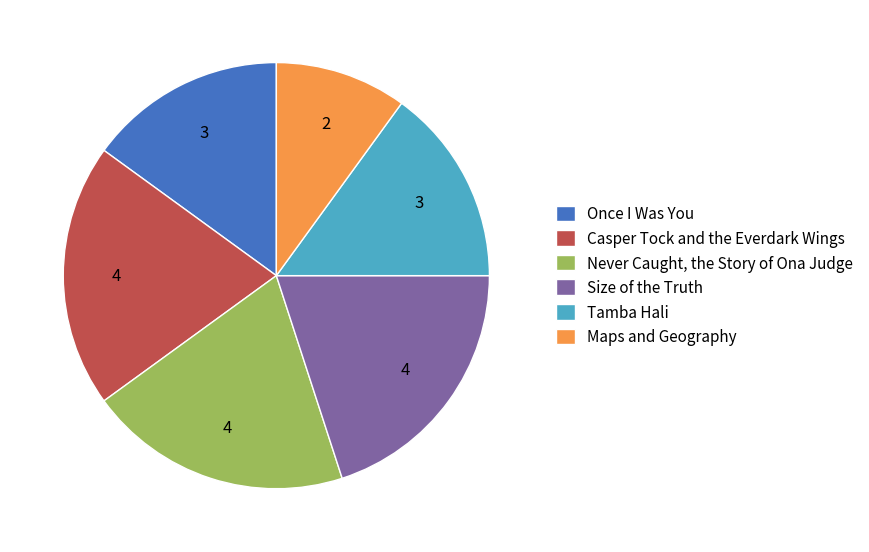

Which slice is the smallest?

Maps and Geography